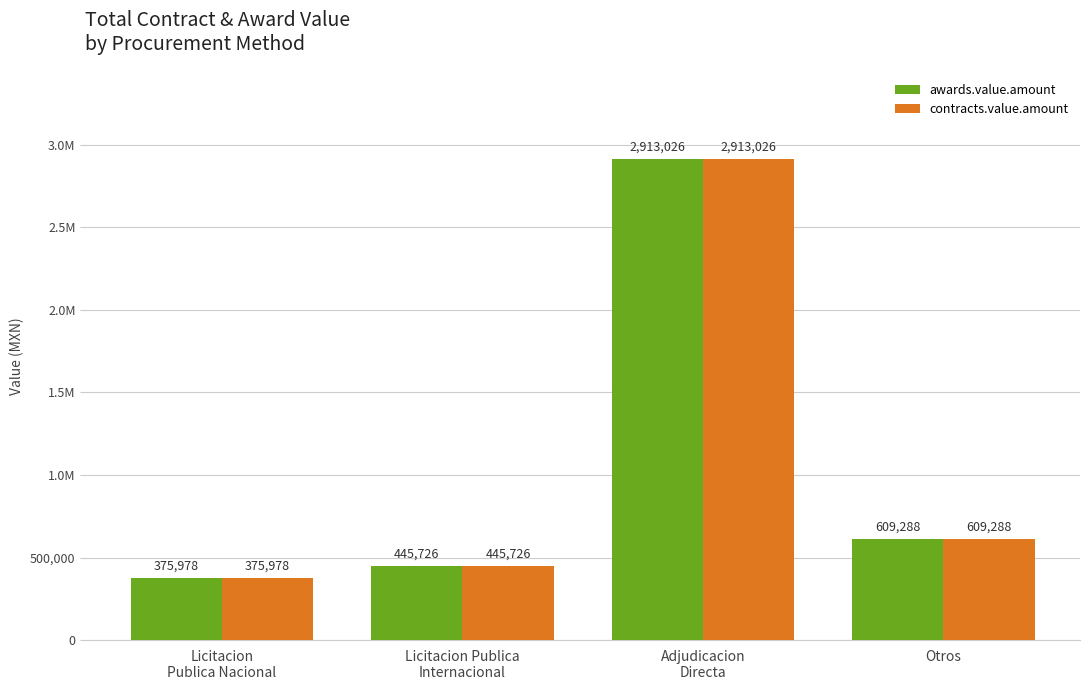

At which label does awards.value.amount reach its peak?

Adjudicacion
Directa